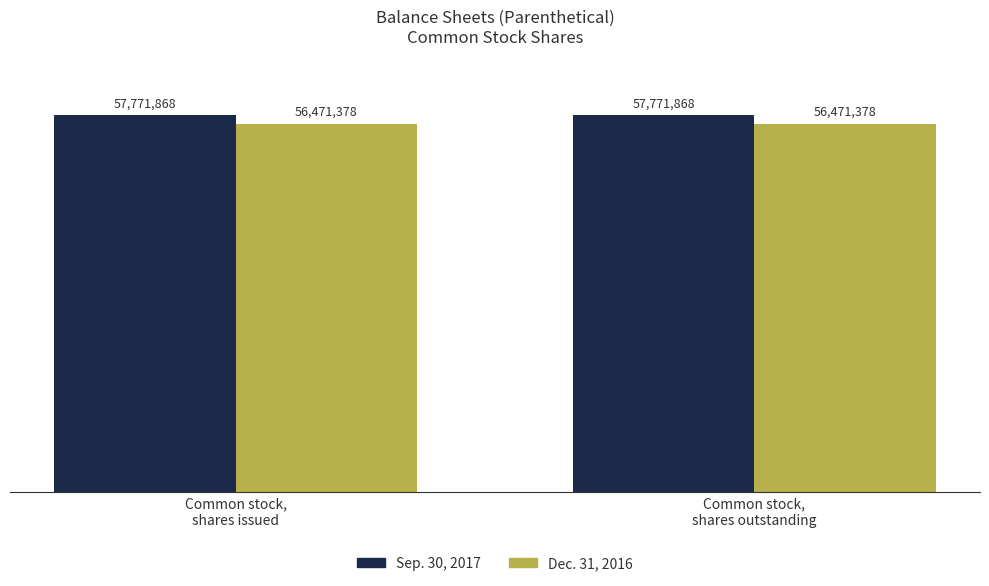

What are all the series names shown in the legend?

Sep. 30, 2017, Dec. 31, 2016